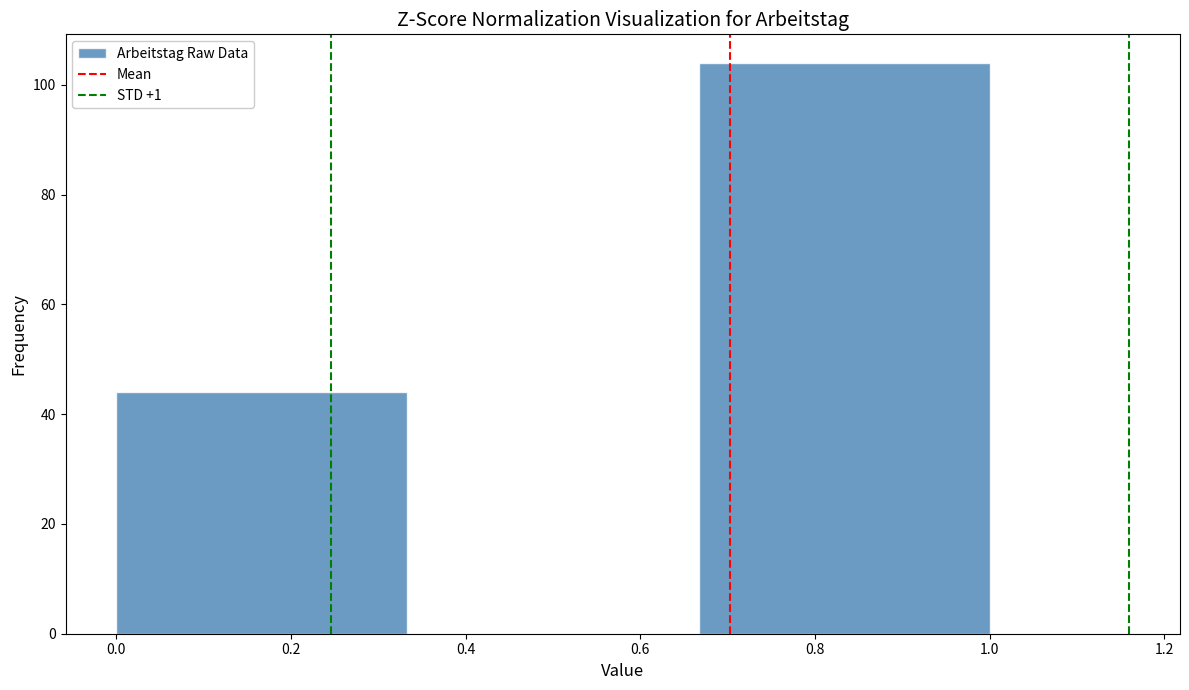

What is the height of the bar covering 0.00 to 0.34 on the x-axis? Neither the bar edges nor the heights are printed on the chart, so give them approximately, as read against the axes.

44